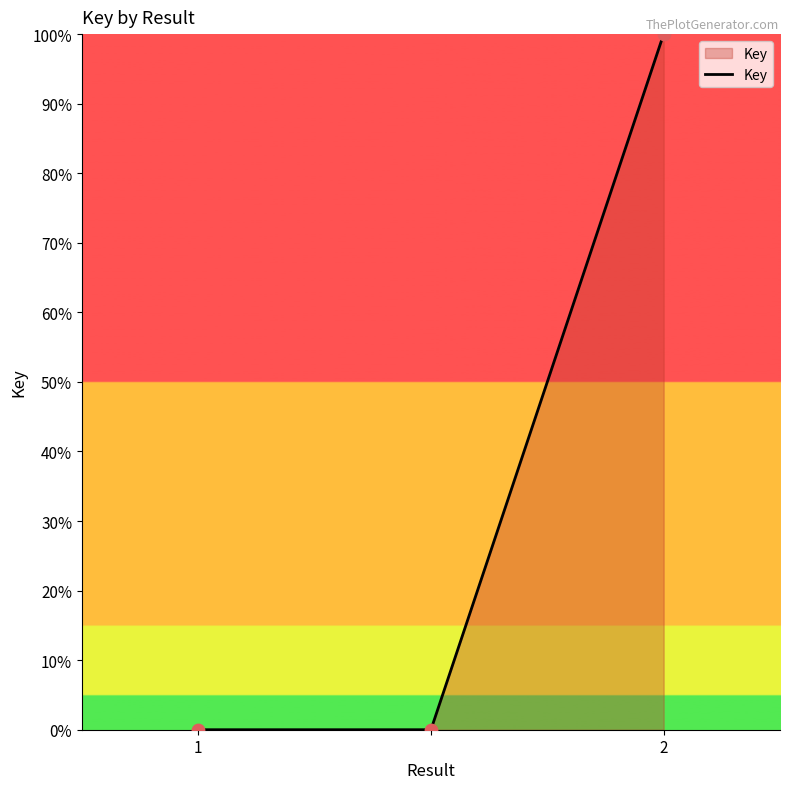

What is the difference between the maximum and minimum values?

100